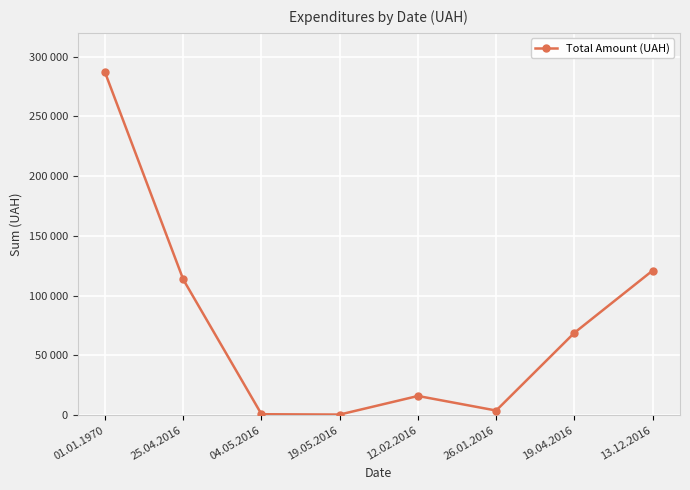

Which label corresponds to the largest value in the chart?

01.01.1970